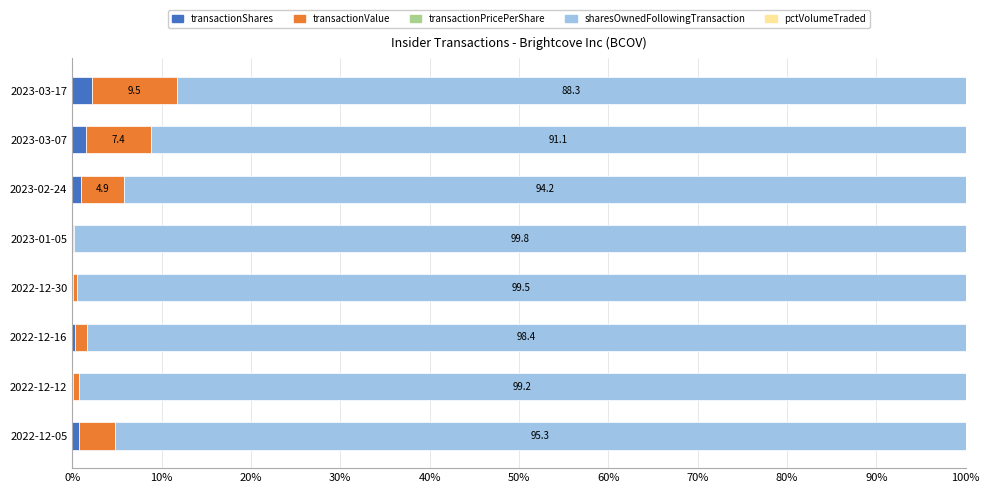

How many categories are shown in the chart?

8